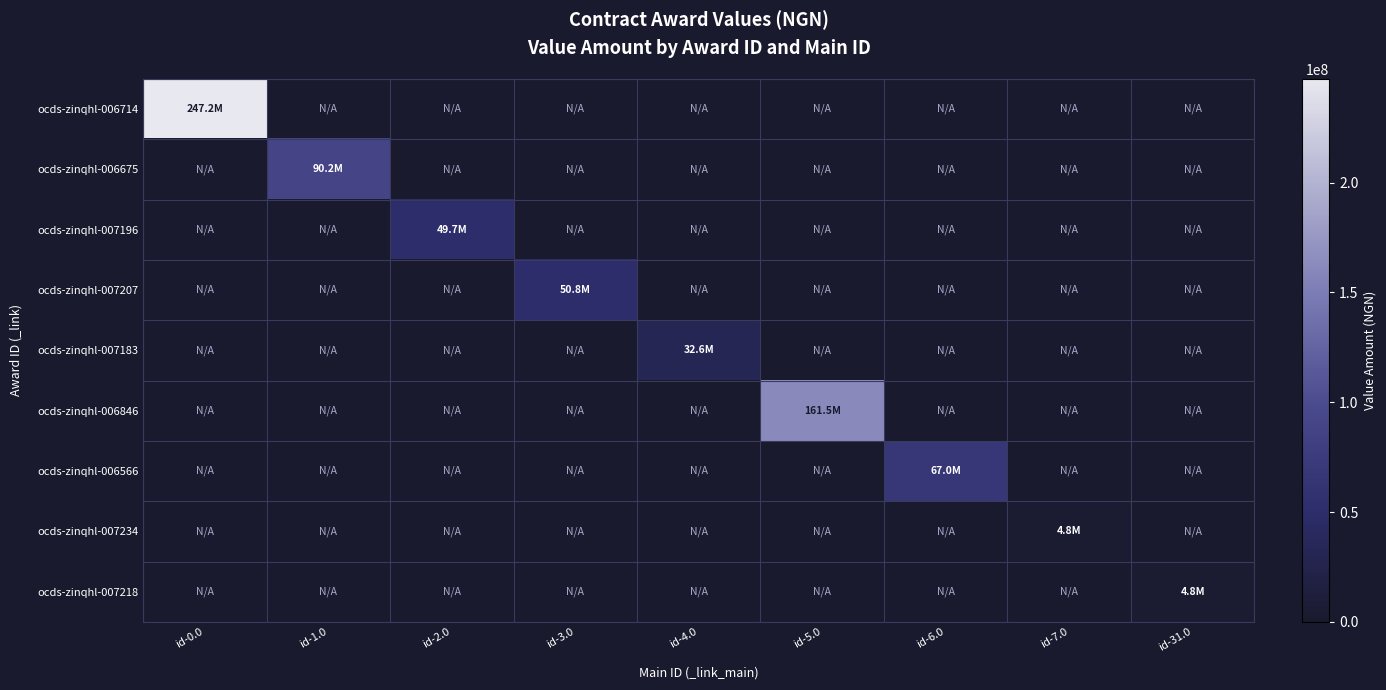

What is the maximum value shown in the chart?

247197856.8